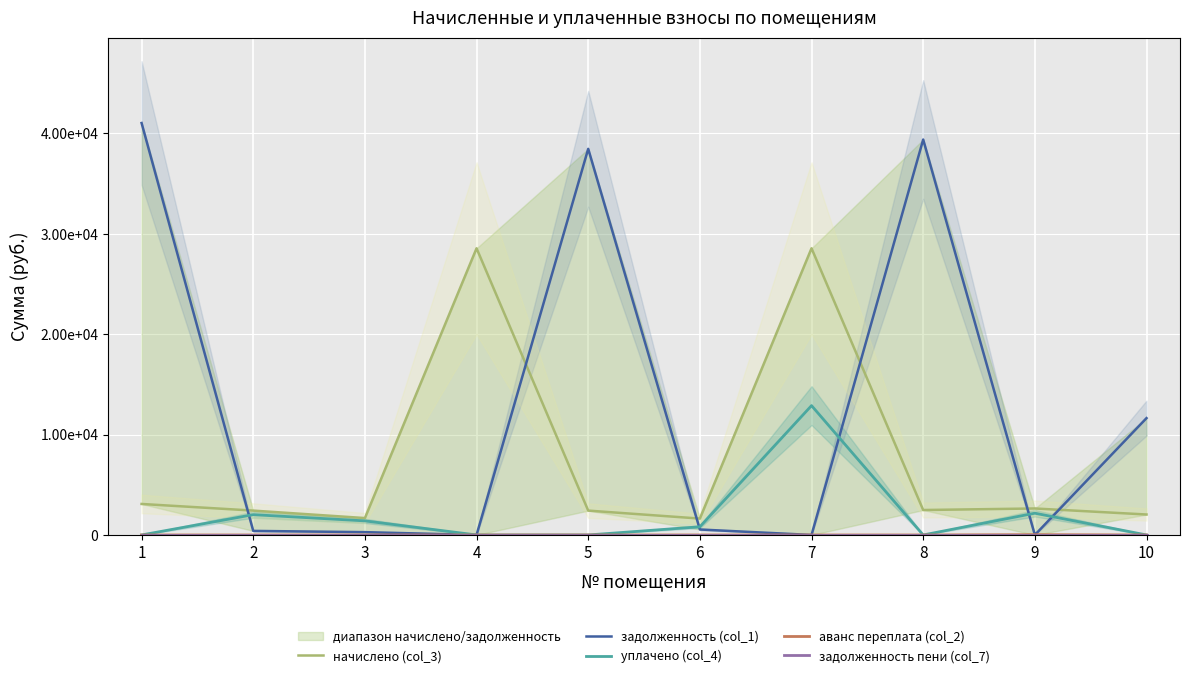

What is the difference between the начислено (col_3) values at 4 and 1?

25463.1